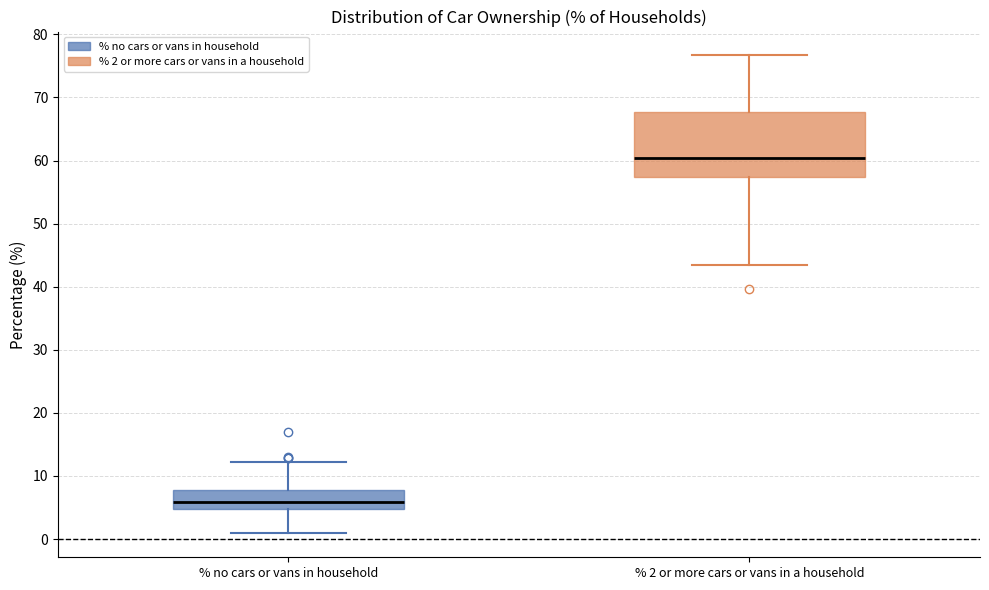

Which box's median line is the highest?

% 2 or more cars or vans in a household